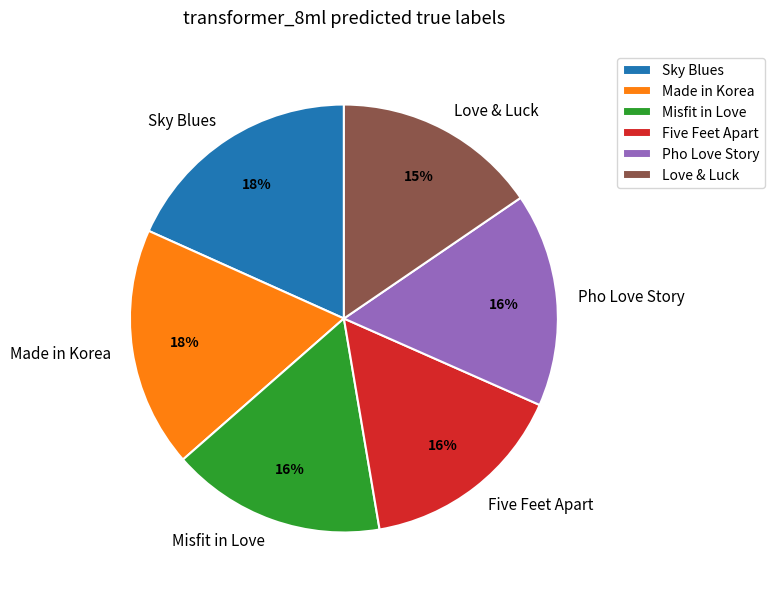

Combined, do Misfit in Love and Made in Korea account for over 50%?

No